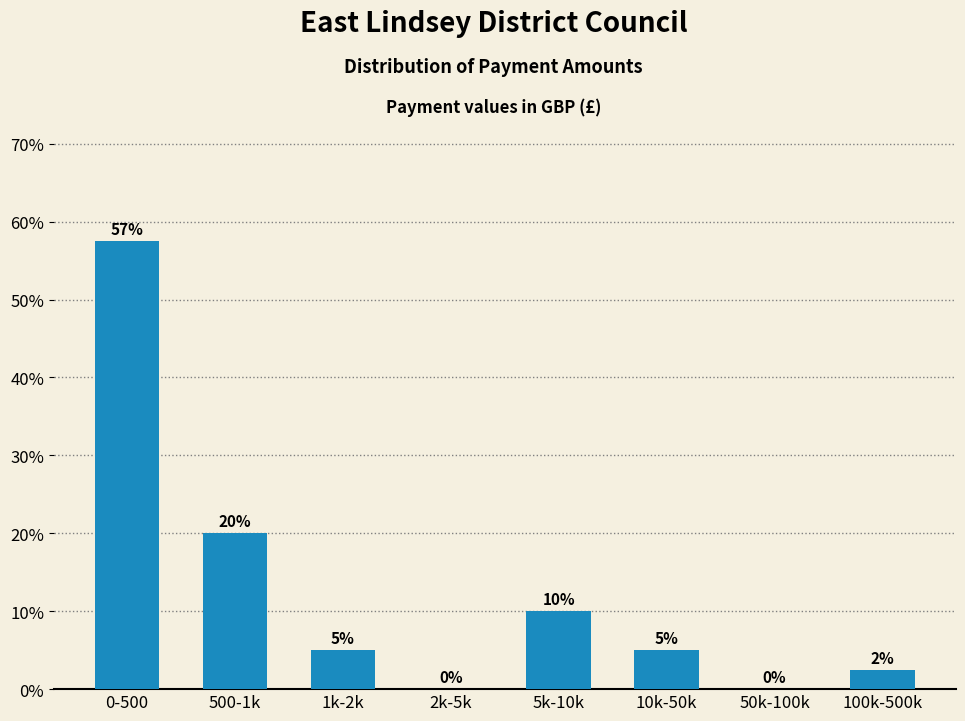

What is the sum of the values at 5k-10k and 1k-2k?

15.0